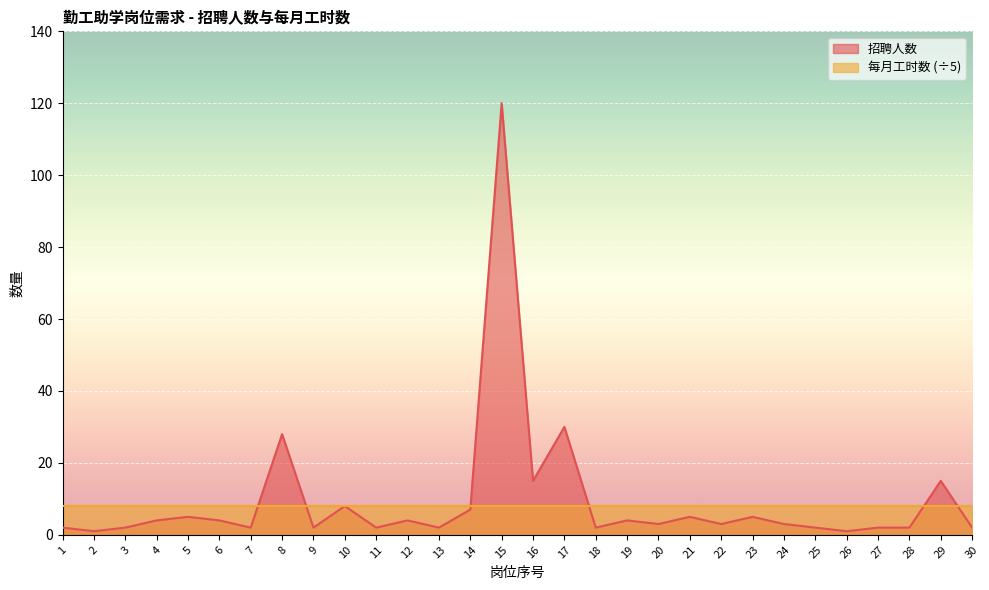

What is the value of the 26th point from the left?

1